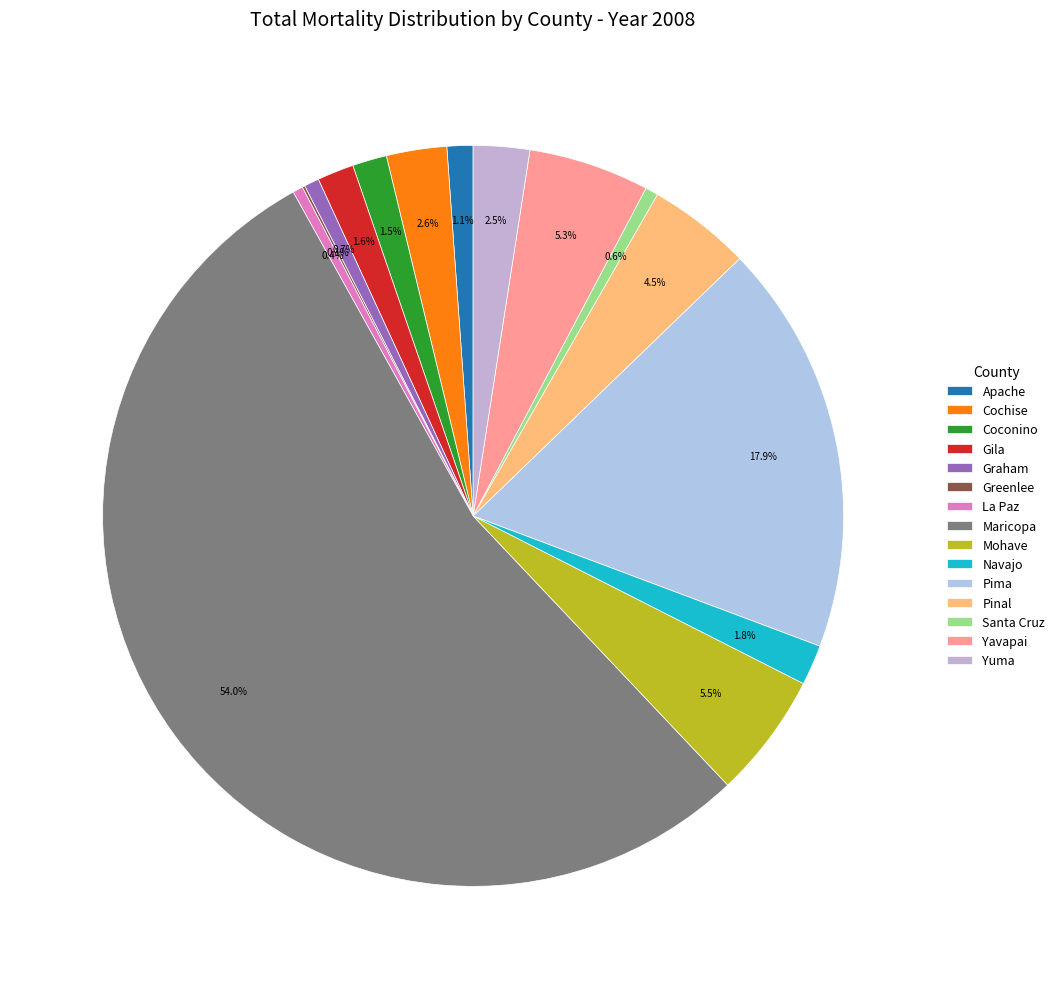

Which category has the biggest portion of the pie?

Maricopa